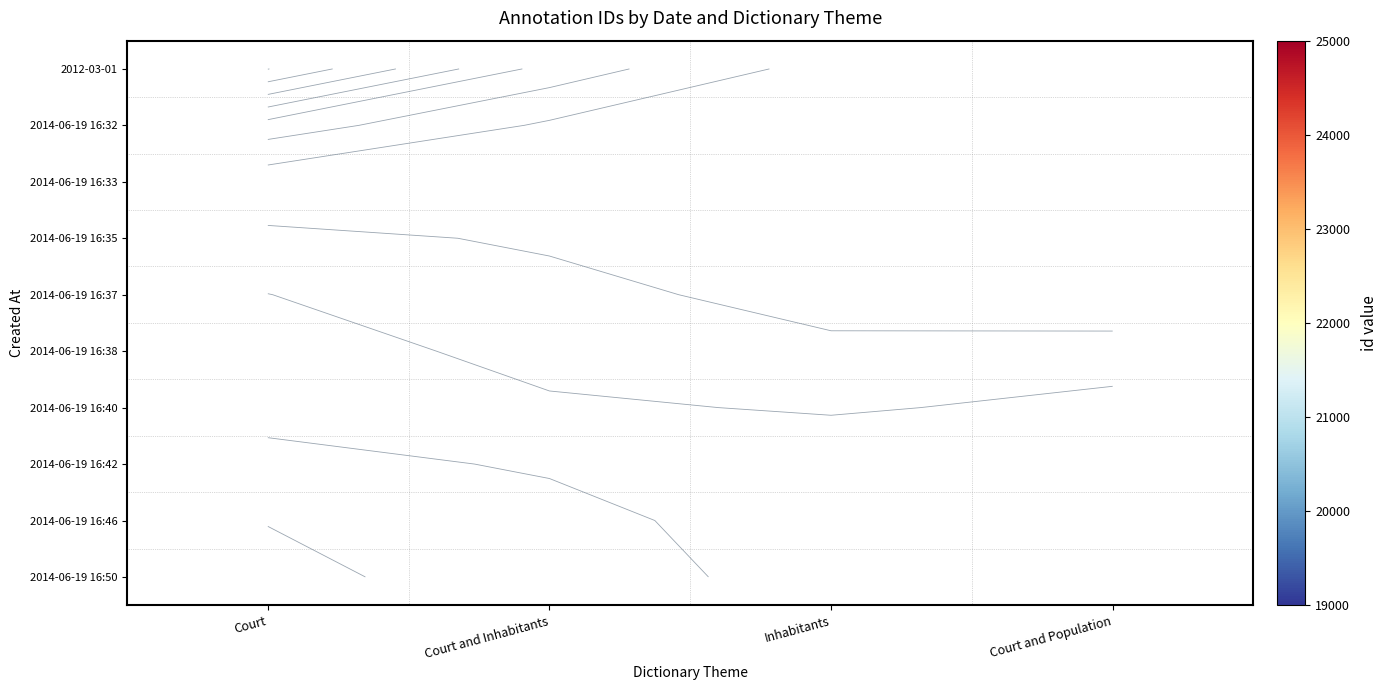

What is the greatest value displayed?

24006.0